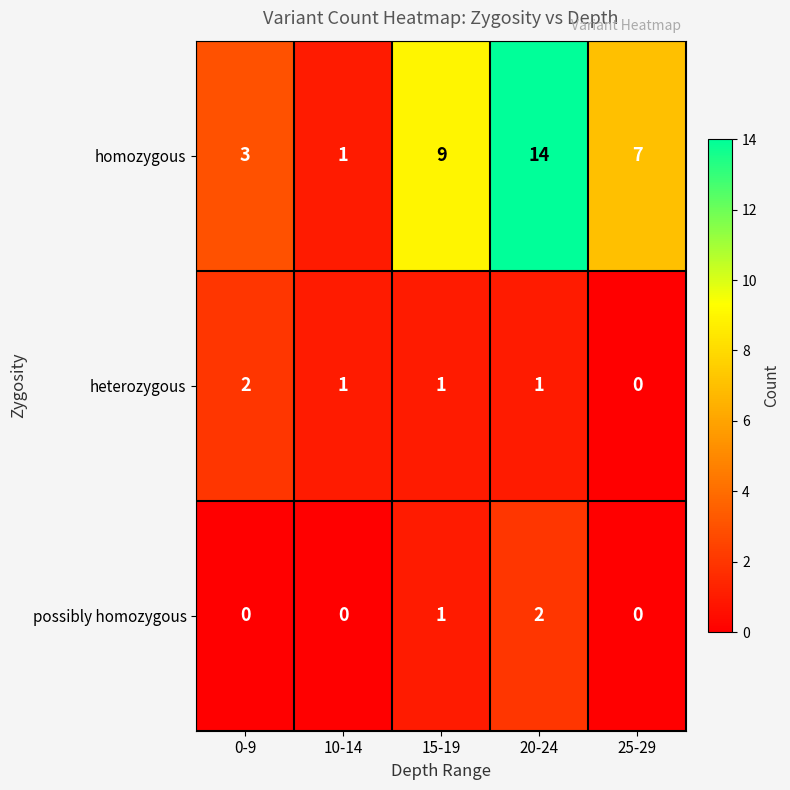

How many categories are shown in the chart?

5